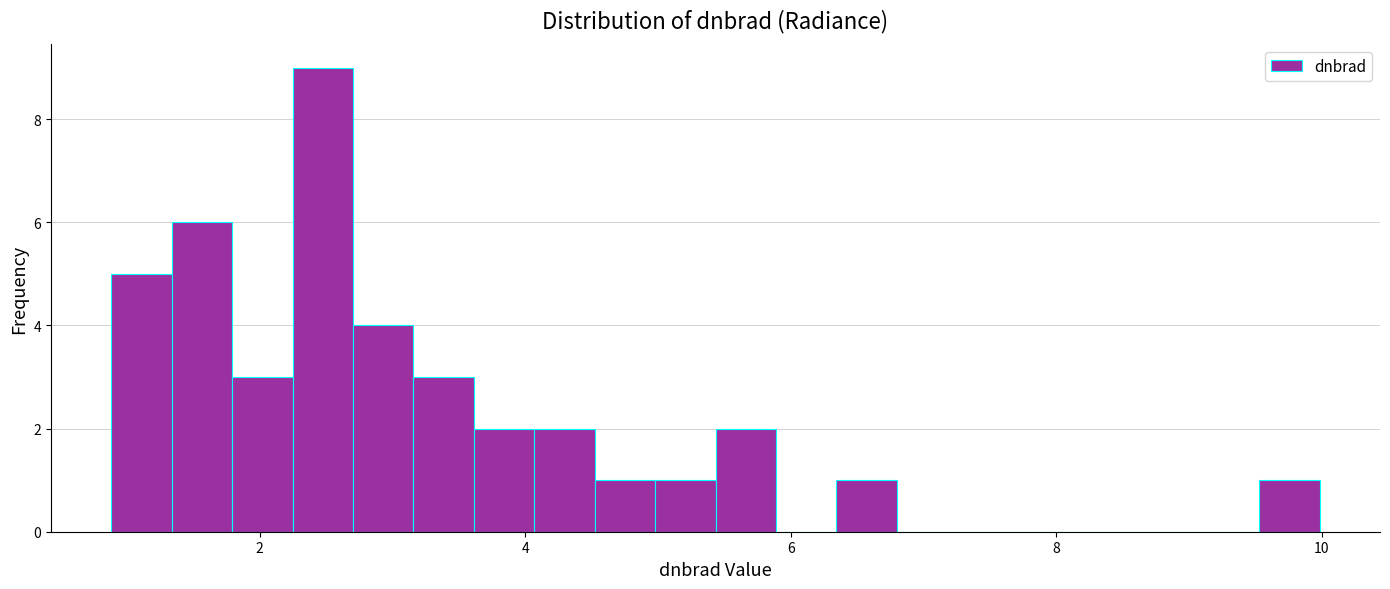

Read against the x-axis, roughly where is the centre of the tallest bar?

2.4